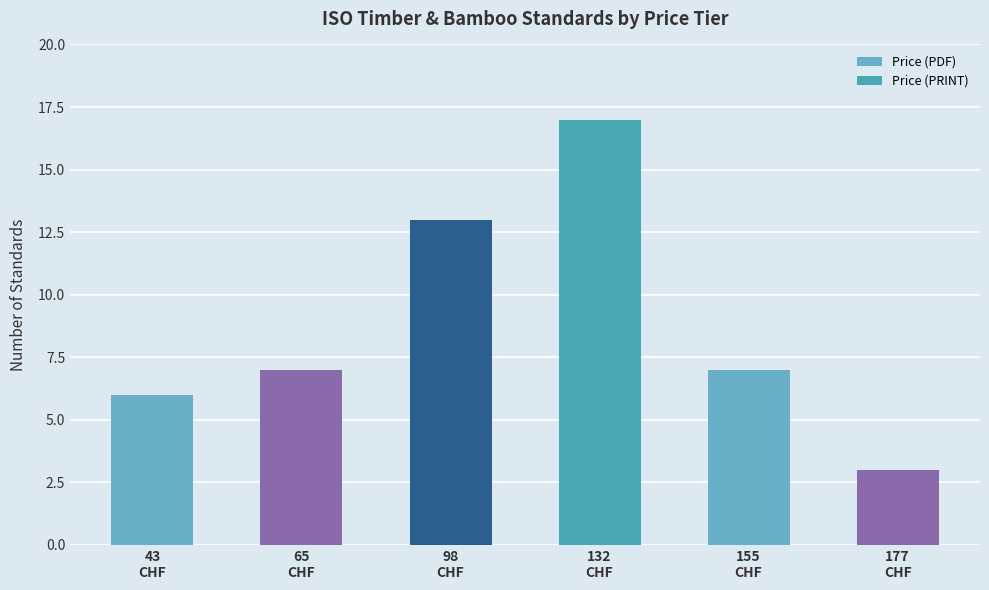

How many data points does each series have?

6